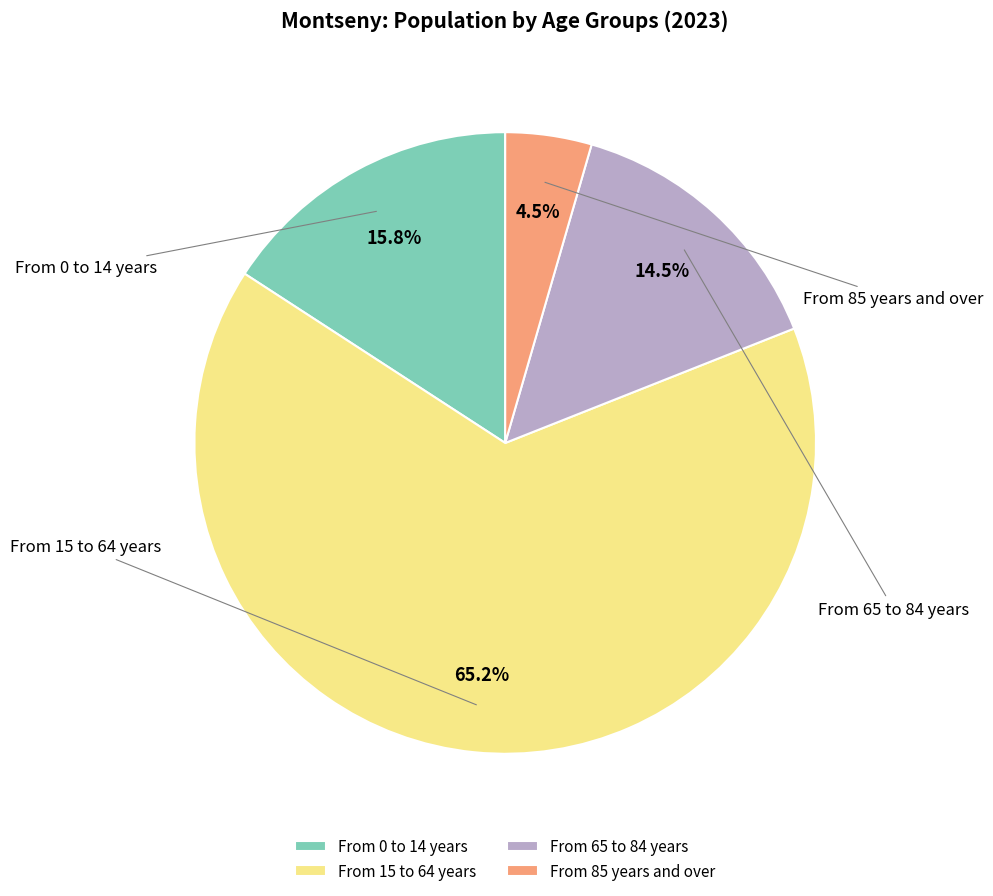

Approximately how many times larger is the value at From 15 to 64 years compared to From 85 years and over?

14.5